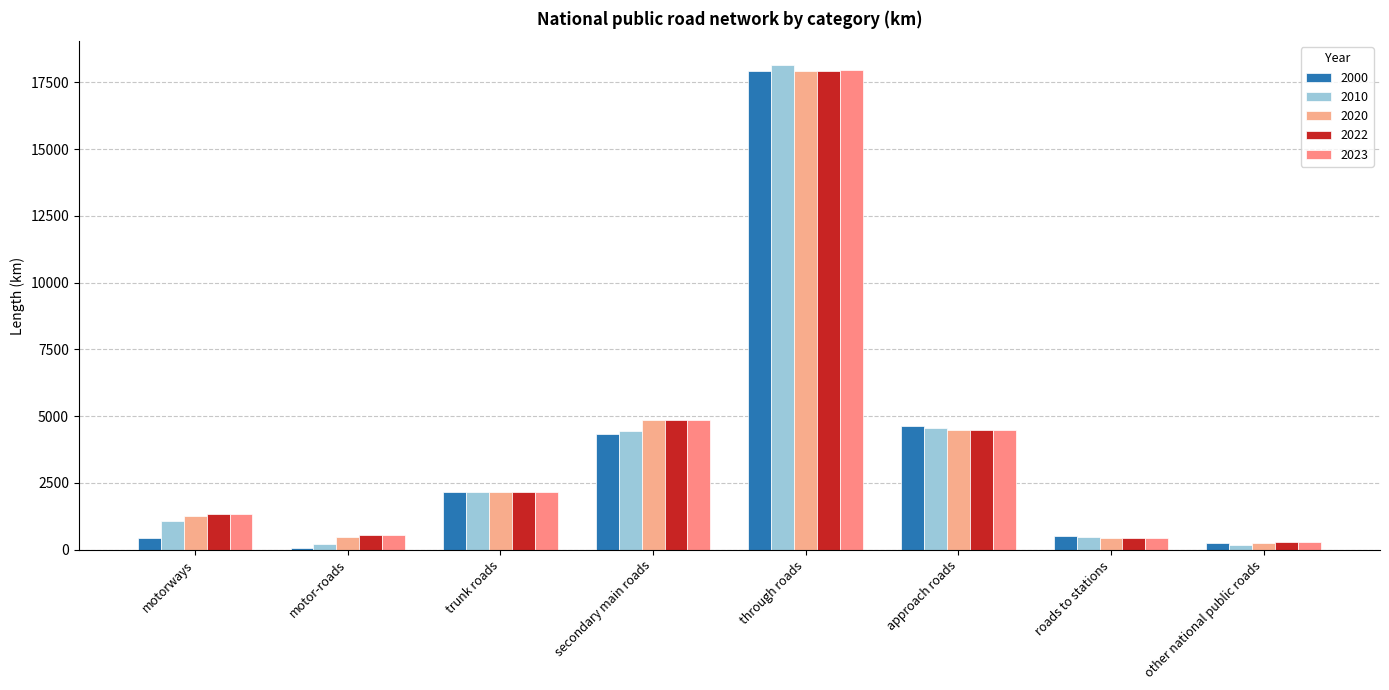

What is the sum of all 2022 values?

32008.9